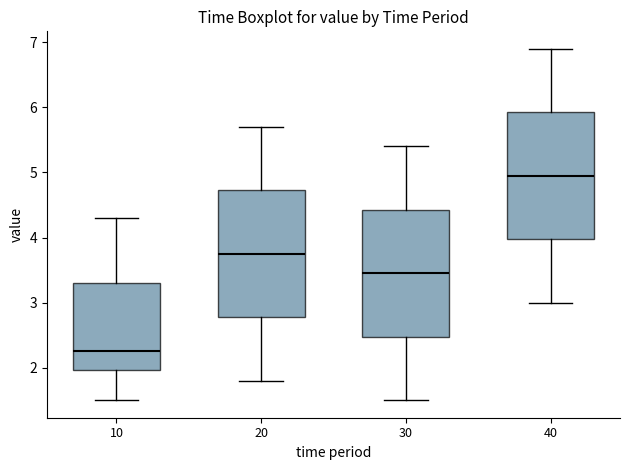

Reading left to right, transcribe this box plot: for each box, give where its median line is, the range the box spans, and where its two whiskers end, as read against the y-axis. The values are not printed on the chart, so give them approximately, as read against the axis.

10: median 2.3, box 2.0 to 3.3, whiskers 1.5 to 4.3
20: median 3.8, box 2.8 to 4.7, whiskers 1.8 to 5.7
30: median 3.5, box 2.5 to 4.4, whiskers 1.5 to 5.4
40: median 5.0, box 4.0 to 5.9, whiskers 3.0 to 6.9